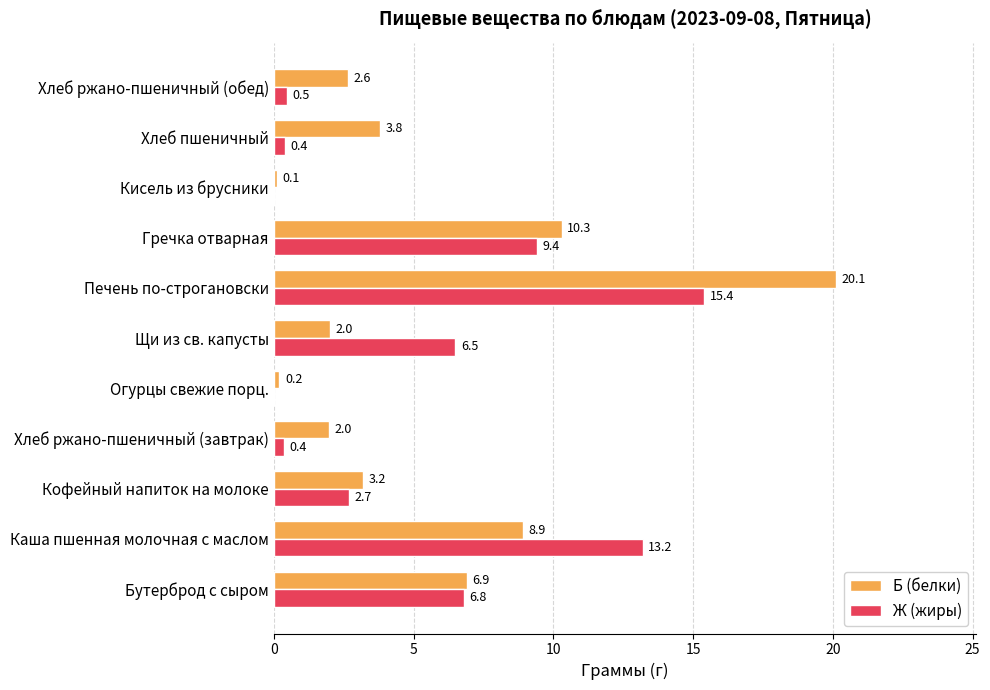

What is the sum of the Б (белки) values at Хлеб ржано-пшеничный (обед) and Хлеб ржано-пшеничный (завтрак)?

4.6